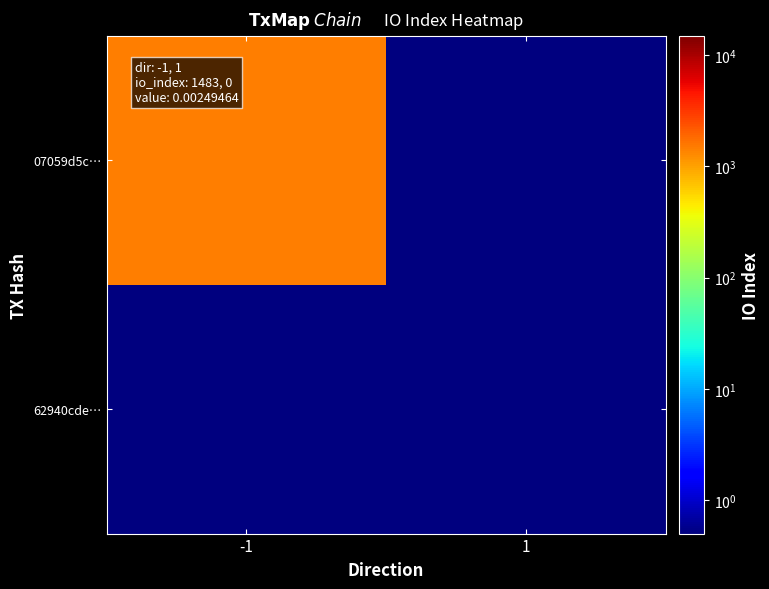

At which category is the sum across all series the highest?

-1